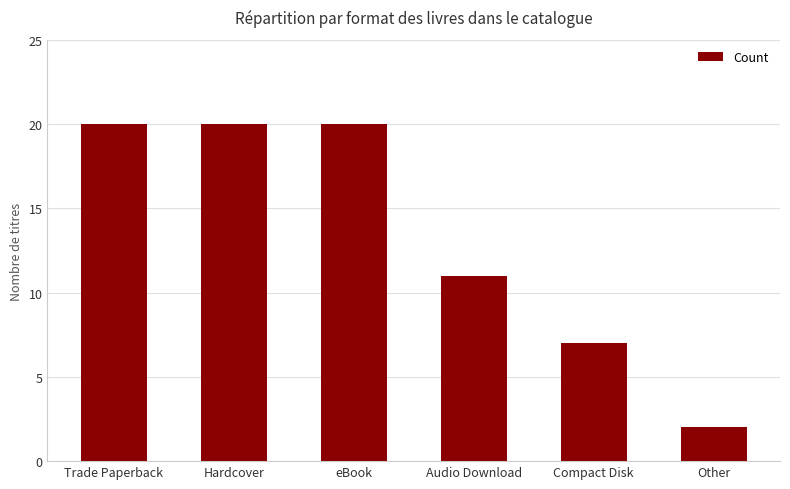

Approximately how many times larger is the value at Hardcover compared to eBook?

1.0